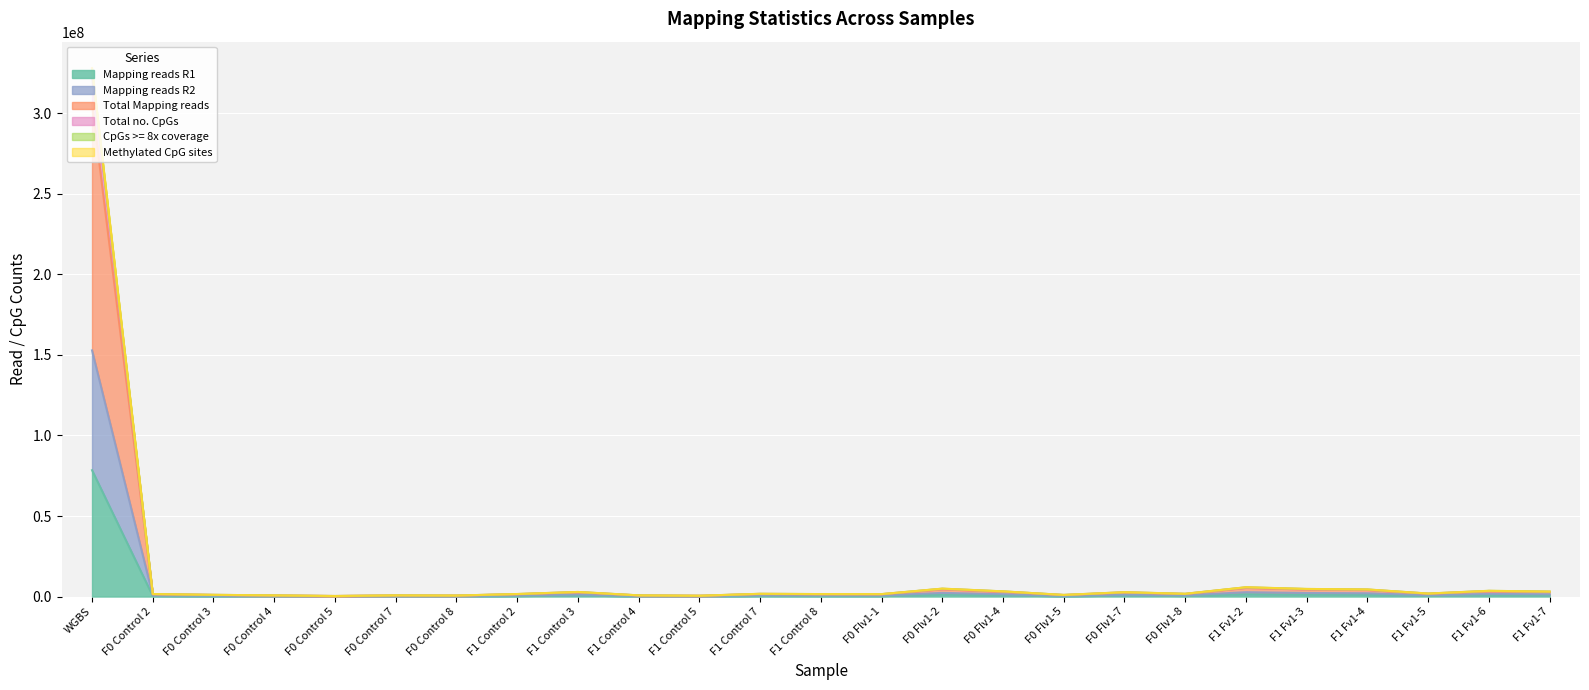

Is the value of Total Mapping reads at F1 Fv1-6 greater than the value of Methylated CpG sites at F1 Fv1-4?

No